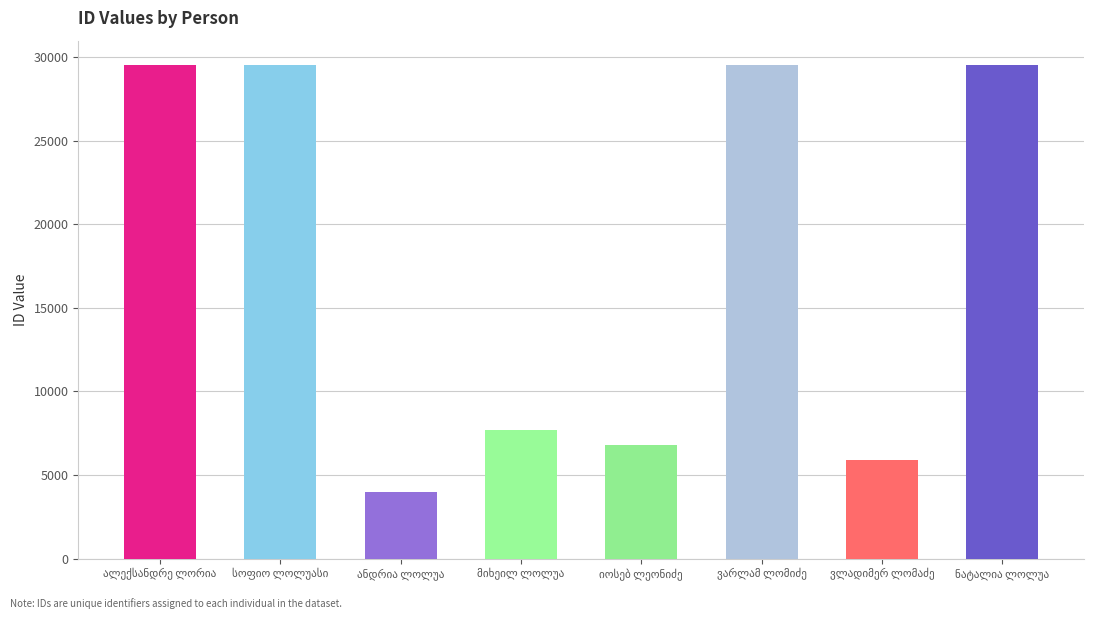

What is the average value?

17801